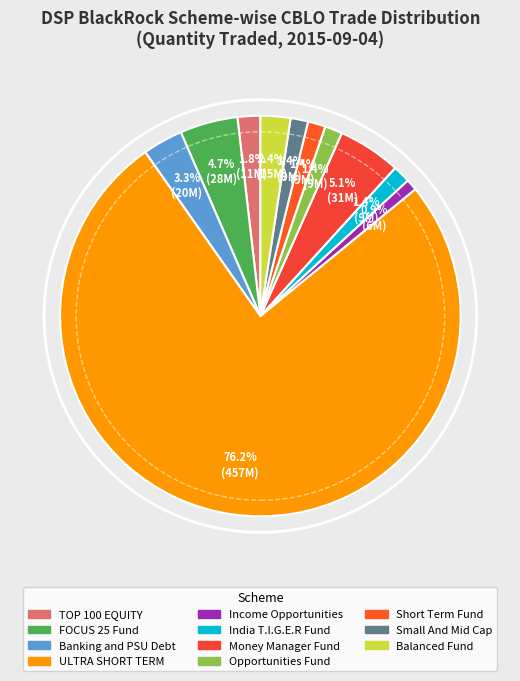

Do FOCUS 25 Fund and ULTRA SHORT TERM together represent more than half of the pie?

Yes